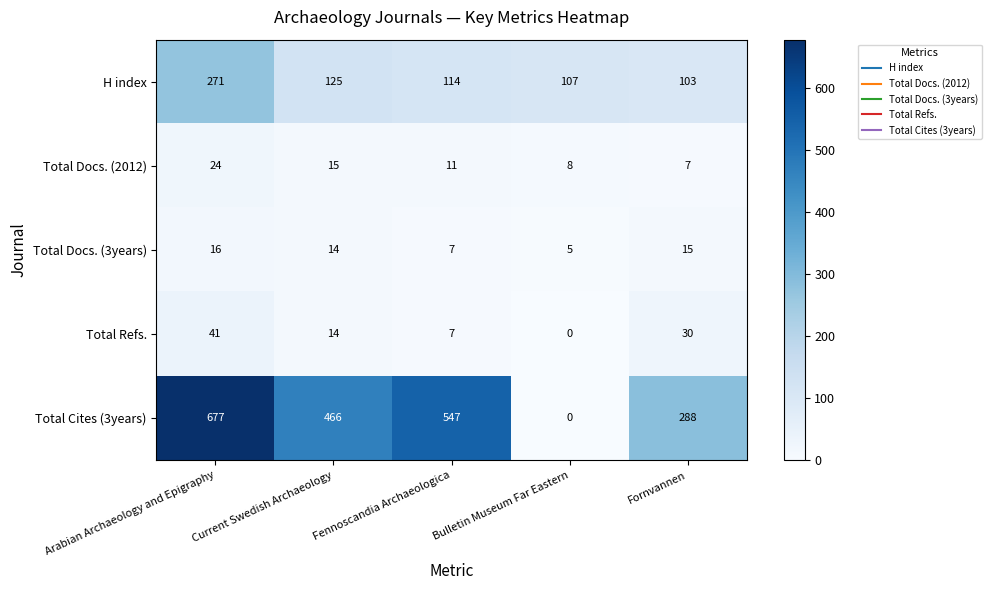

Which series changed the most between Bulletin Museum Far Eastern and Fornvannen?

Total Cites (3years)